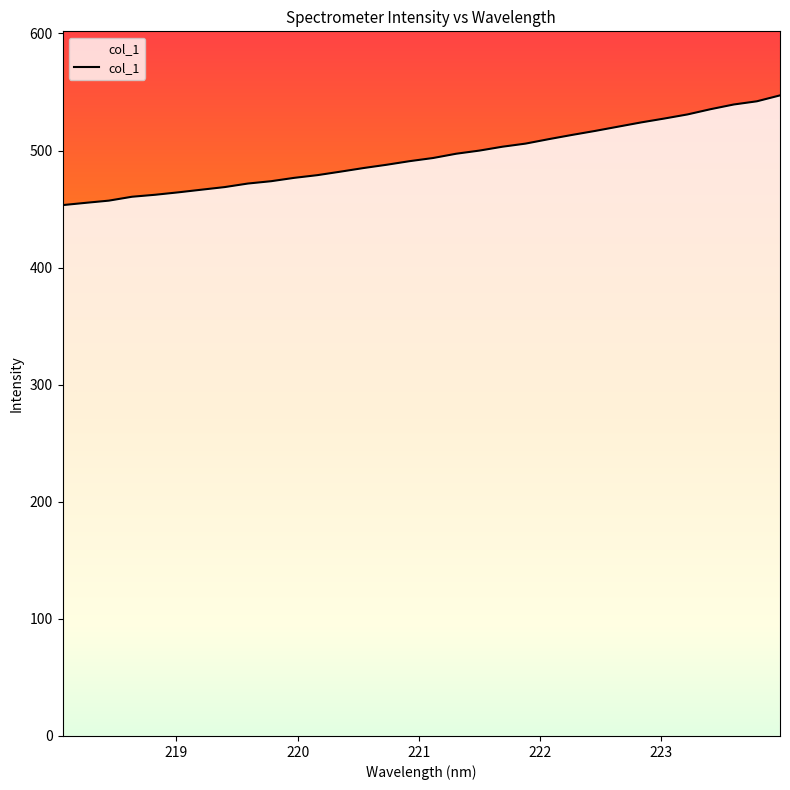

Which category has the lowest value across all series?

218.0596